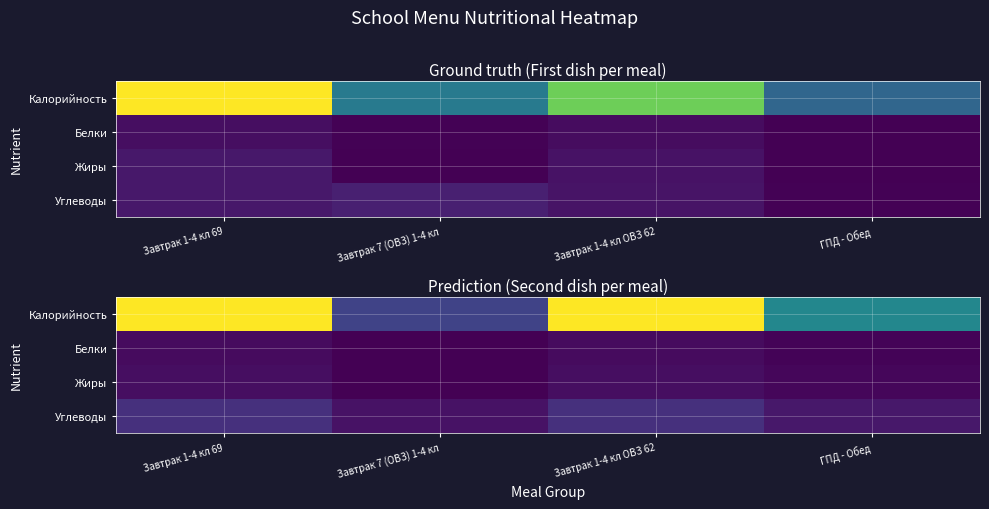

What is the sum of all Калорийность values?

2.7